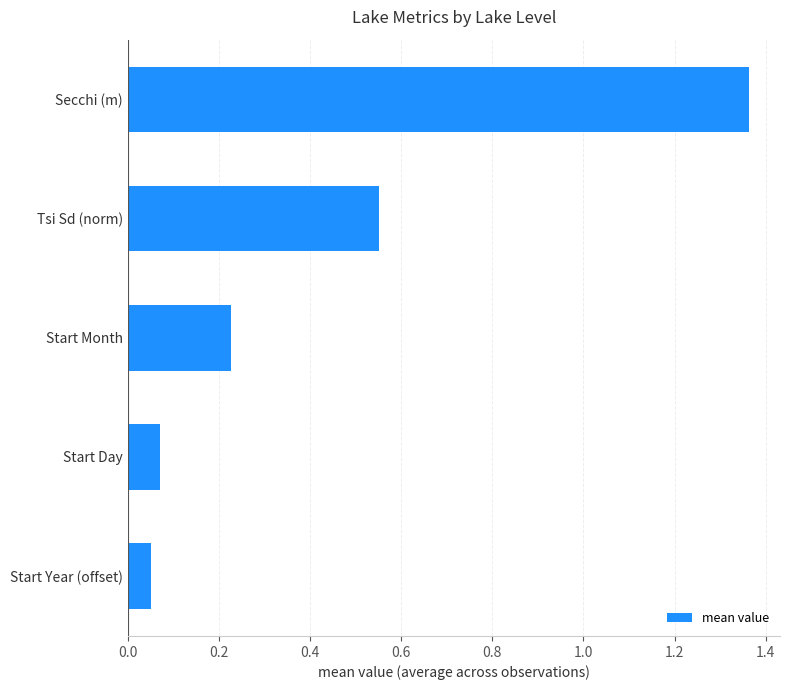

Which has a higher value, Tsi Sd (norm) or Start Year (offset)?

Tsi Sd (norm)